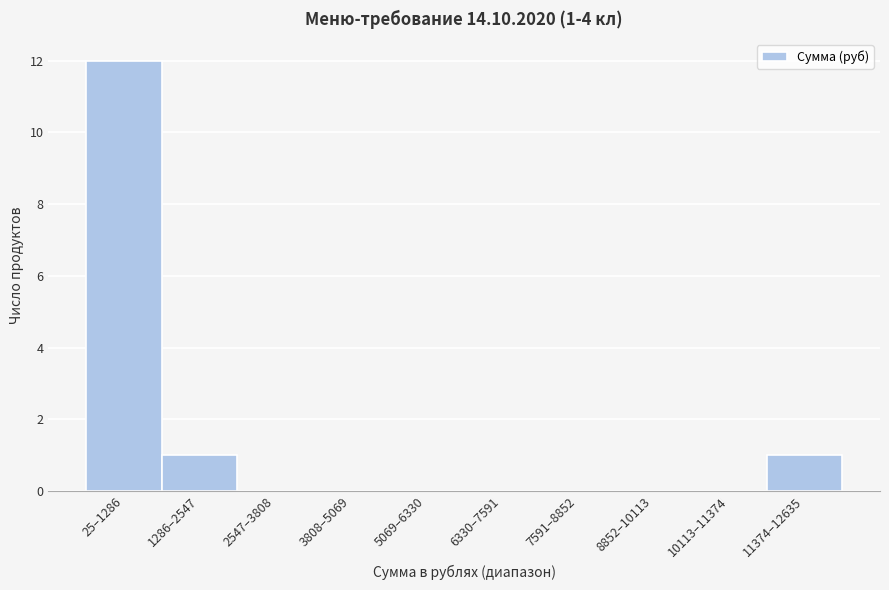

Reading left to right, transcribe all the data shown in this chart.

25–1286=12	1286–2547=1	2547–3808=0	3808–5069=0	5069–6330=0	6330–7591=0	7591–8852=0	8852–10113=0	10113–11374=0	11374–12635=1